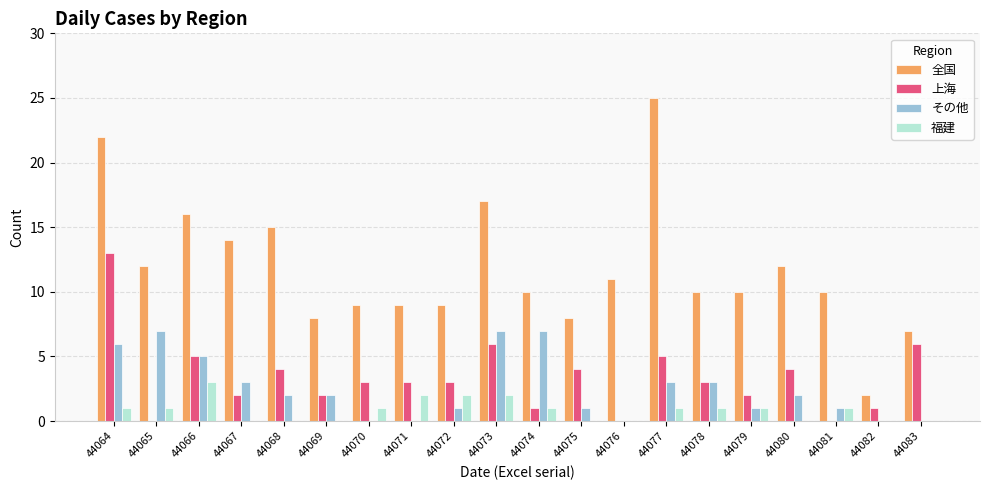

Reading right to left, what are all the values shown in this chart?

全国: 7	2	10	12	10	10	25	11	8	10	17	9	9	9	8	15	14	16	12	22
上海: 6	1	0	4	2	3	5	0	4	1	6	3	3	3	2	4	2	5	0	13
その他: 0	0	1	2	1	3	3	0	1	7	7	1	0	0	2	2	3	5	7	6
福建: 0	0	1	0	1	1	1	0	0	1	2	2	2	1	0	0	0	3	1	1